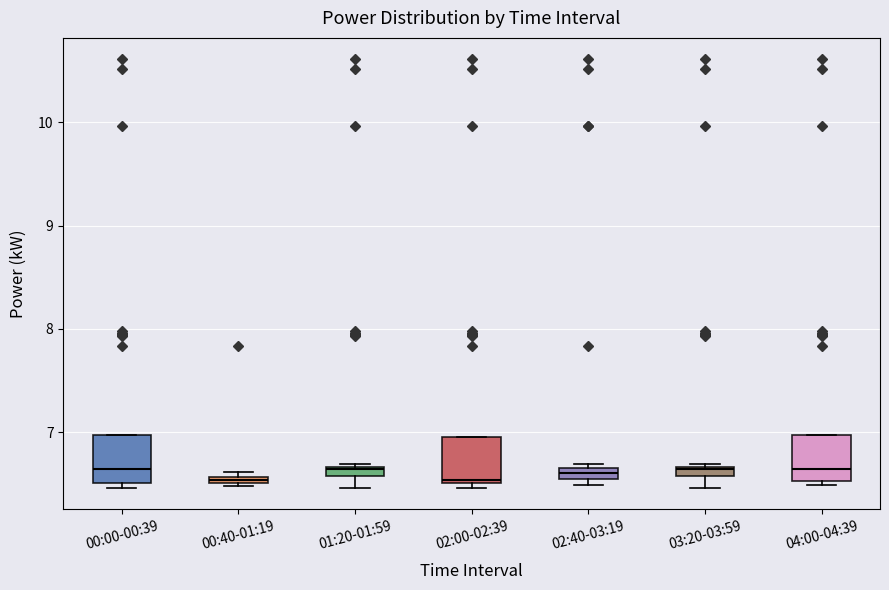

Where is the upper edge of the box for 00:40-01:19 on the y-axis? The values are not printed on the chart, so give them approximately, as read against the axis.

6.6